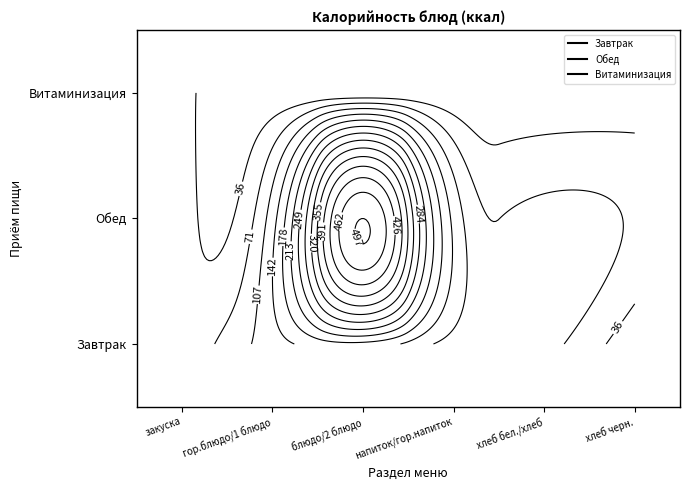

Approximately how many times larger is the value at Завтрак-хлеб compared to Обед-хлеб черн.?

1.2